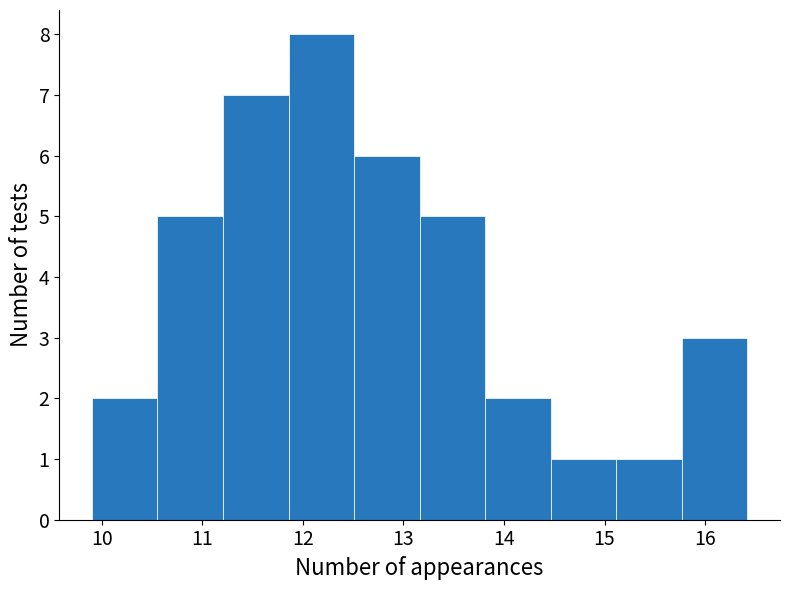

How tall is the bar that spans 9.9 to 10.6 on the x-axis? Neither the bar edges nor the heights are printed on the chart, so give them approximately, as read against the axes.

2